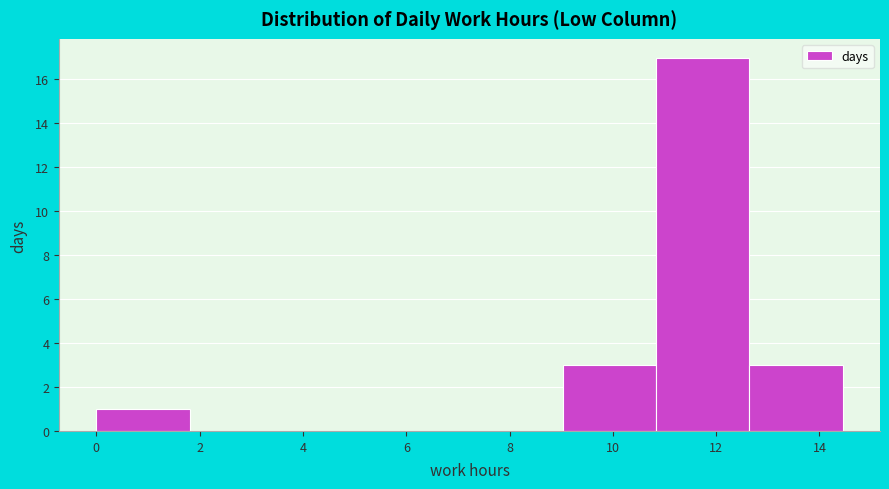

How tall is the bar that spans 10.8 to 12.6 on the x-axis? Neither the bar edges nor the heights are printed on the chart, so give them approximately, as read against the axes.

17